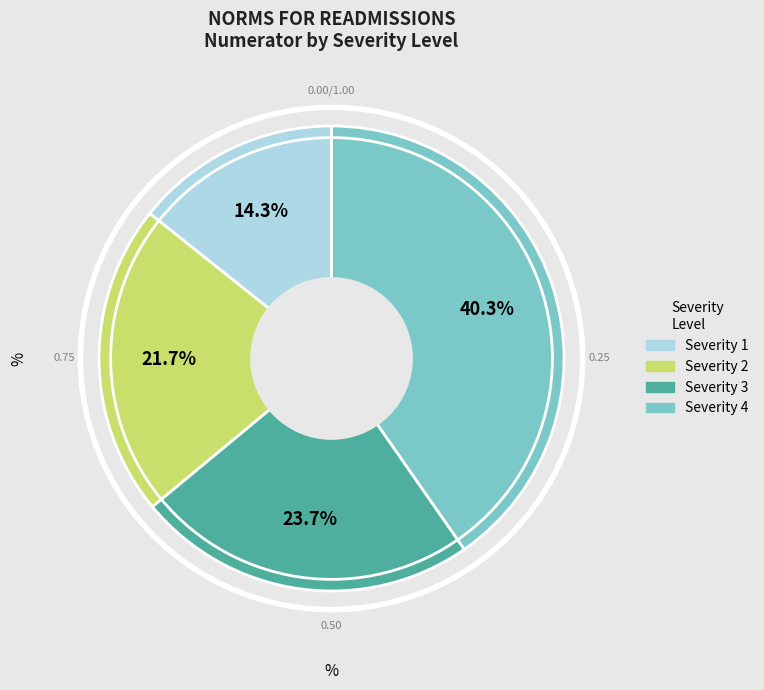

Is there a majority slice in this chart?

No